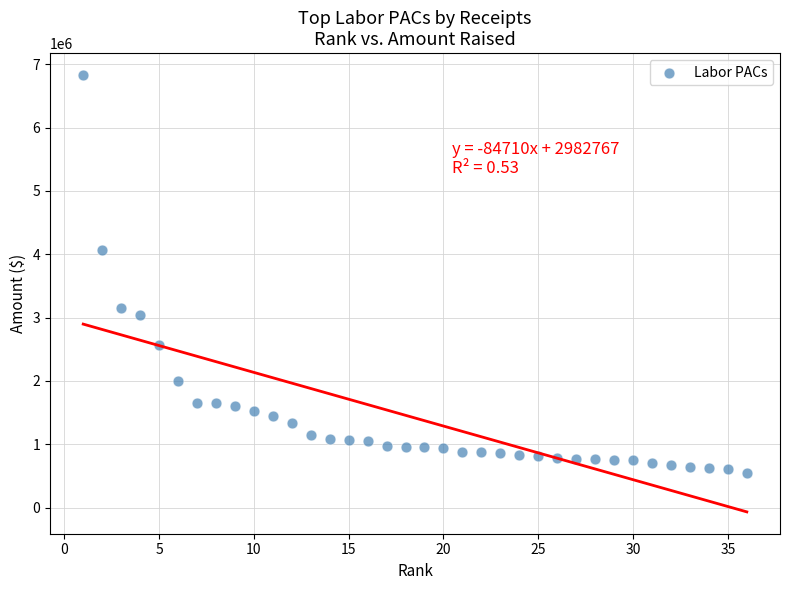

What Y value in the scatter plot is closest to 3691879?

4063653